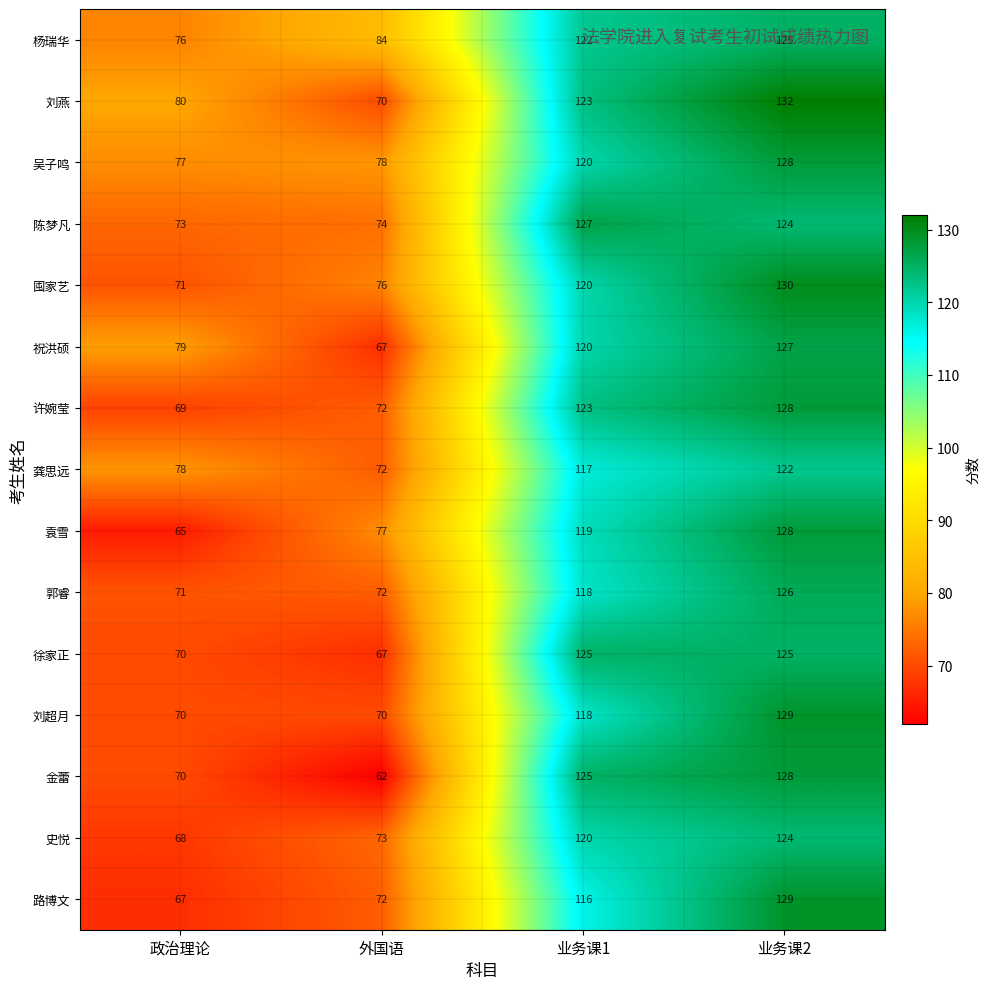

Rank the categories by 路博文 value from highest to lowest.

业务课2, 业务课1, 外国语, 政治理论